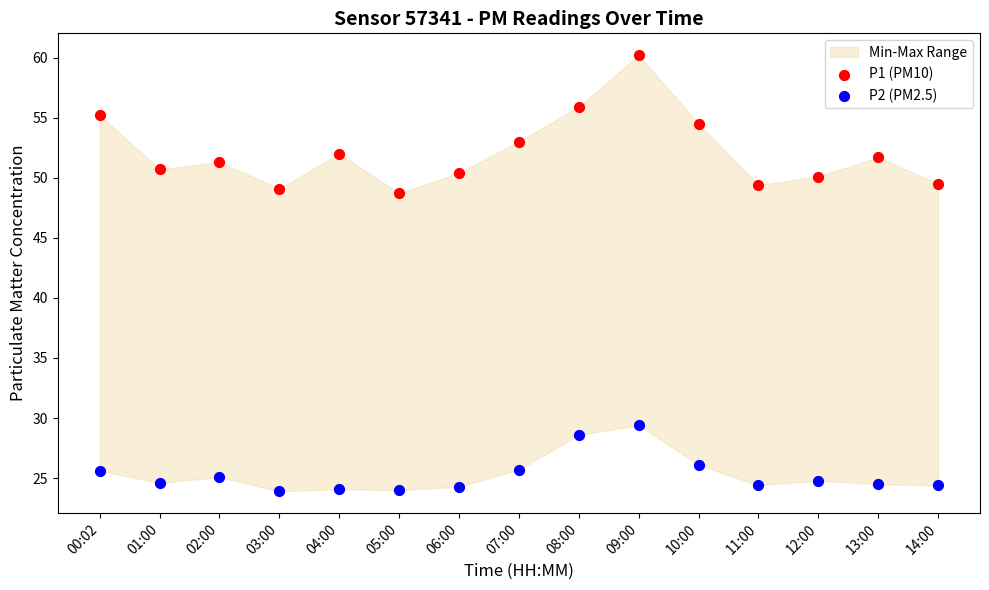

Across all data points, what is the range of Y values (max minus min)?

36.3